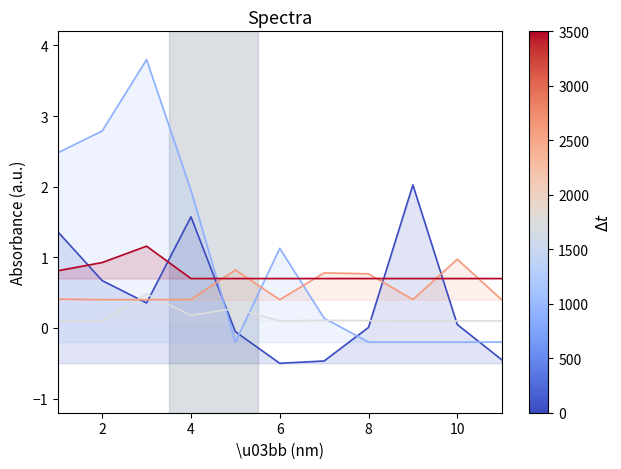

What is the smallest value displayed?

-0.5